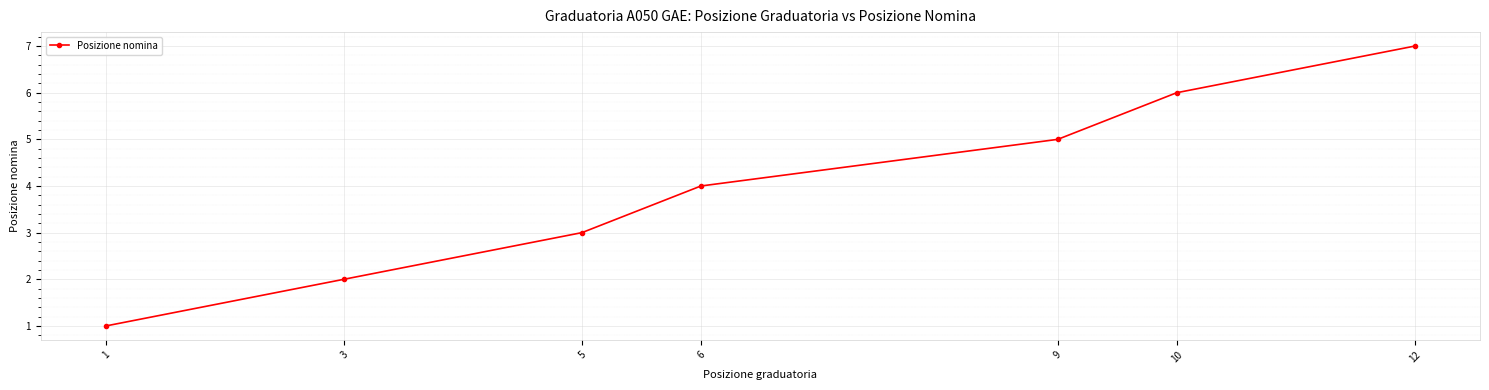

What is the value of the 2nd point from the left?

2